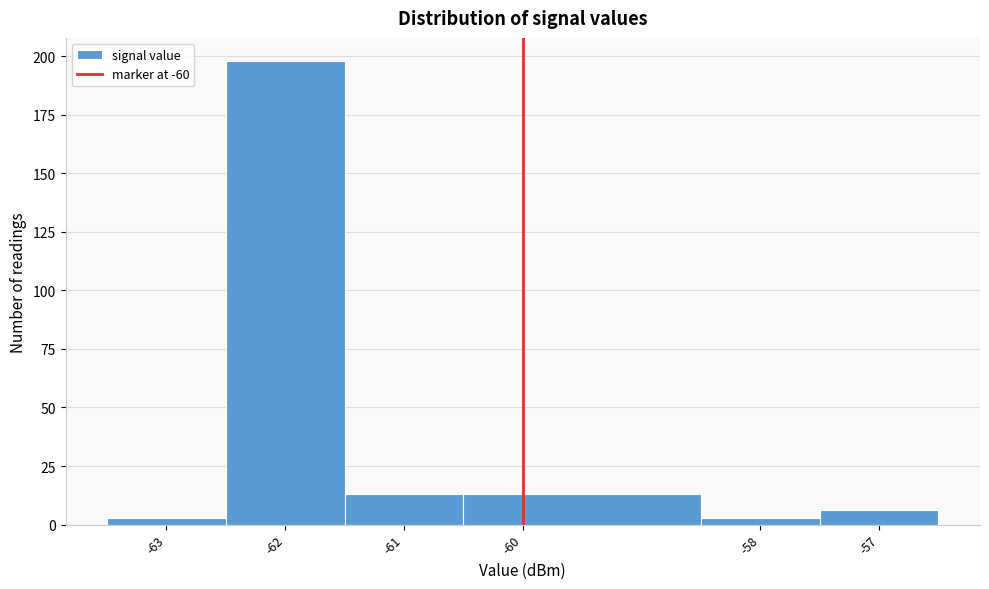

Reading left to right, list every bar in this chart as the range it spans on the x-axis followed by its height. The values are not printed on the chart, so give them approximately, as read against the axis.

-63.5 to -62.5: under 5
-62.5 to -61.5: 200
-61.5 to -60.5: 15
-60.5 to -58.5: 15
-58.5 to -57.5: under 5
-57.5 to -56.5: 5